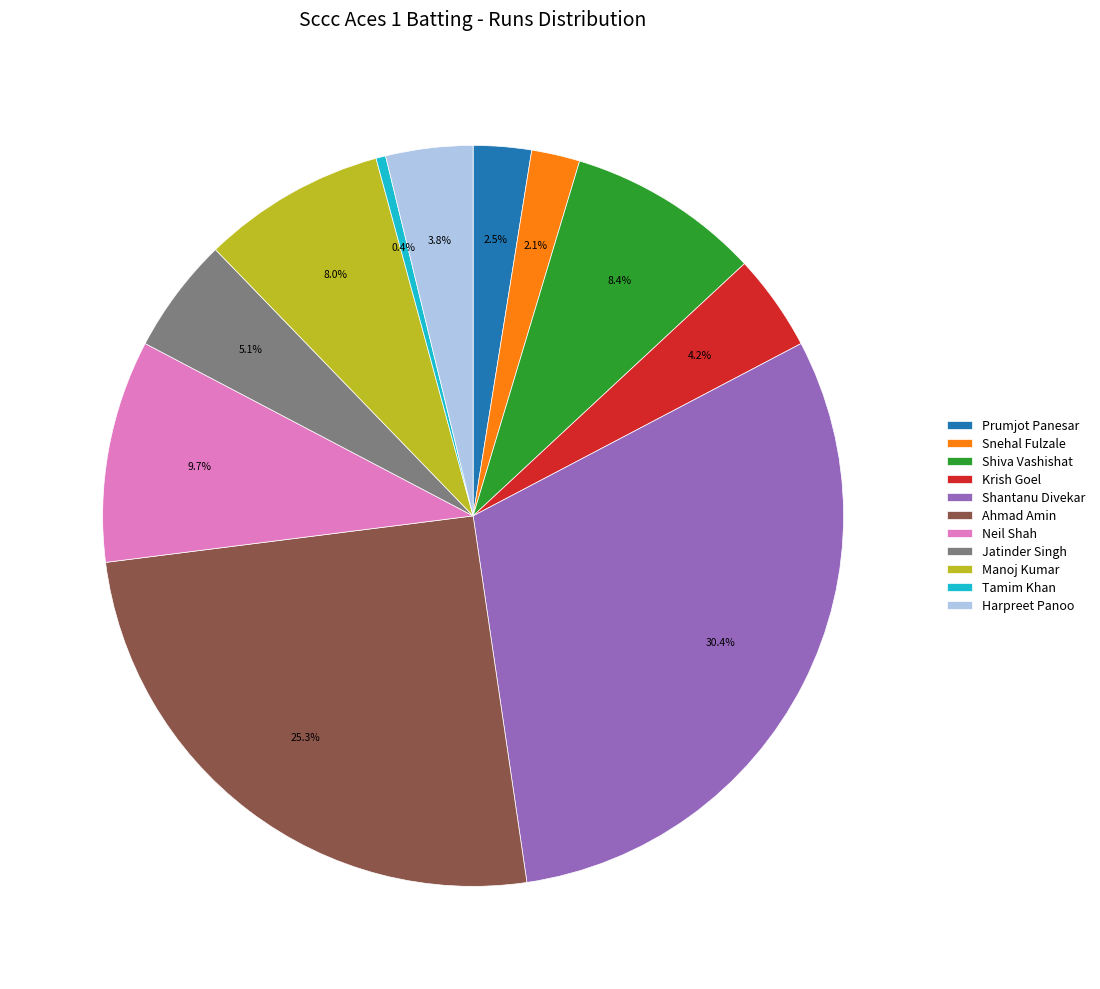

Between Harpreet Panoo and Prumjot Panesar, which is larger?

Harpreet Panoo